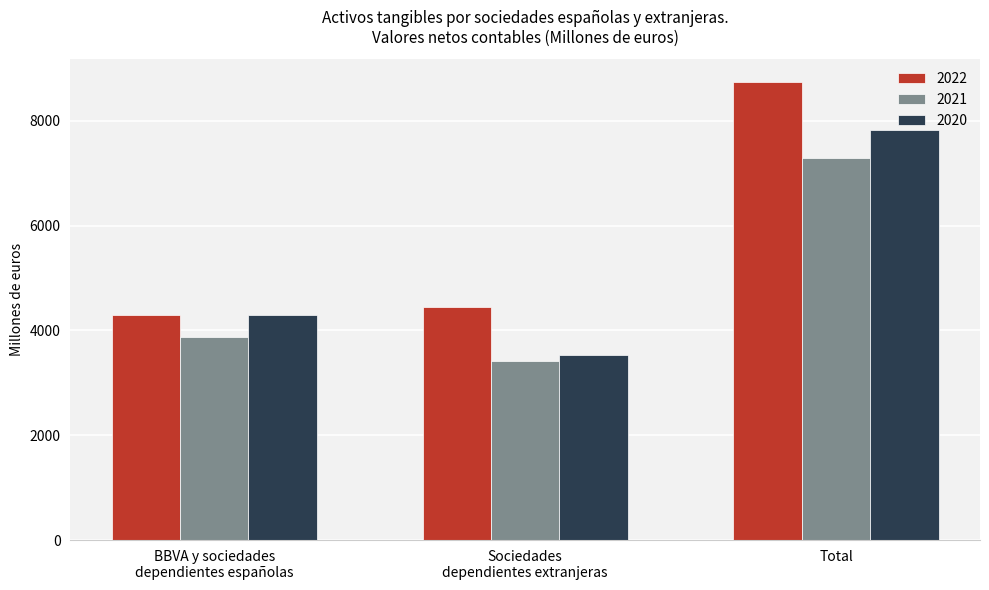

True or false: 2021 has a value of 3425 at Sociedades
dependientes extranjeras.

True